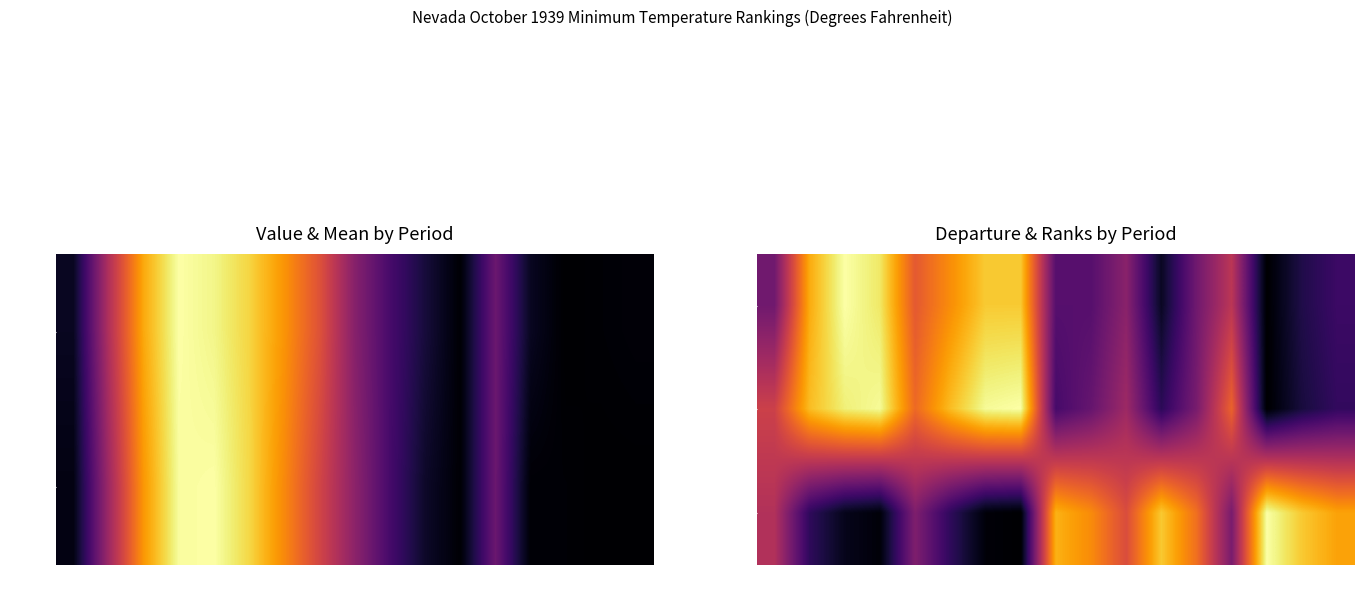

Reading left to right, what are all the values shown in this chart?

Departure: 1=0.3	2=0.8	3=1.0	4=0.9	5=0.6	6=0.8	7=0.9	8=0.9	9=0.2	10=0.2	11=0.4	12=0.1	18=0.3	24=0.5	36=0.0	48=0.1	60=0.2
Low Rank: 1=0.5	2=0.8	3=1.0	4=1.0	5=0.7	6=0.8	7=1.0	8=1.0	9=0.2	10=0.3	11=0.4	12=0.2	18=0.3	24=0.7	36=0.0	48=0.1	60=0.2
High Rank: 1=0.5	2=0.2	3=0.0	4=0.0	5=0.3	6=0.2	7=0.0	8=0.0	9=0.8	10=0.7	11=0.6	12=0.9	18=0.7	24=0.3	36=1.0	48=0.9	60=0.8